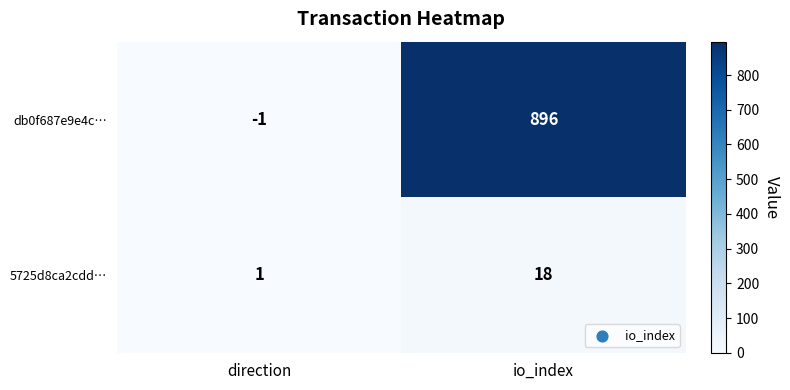

At how many categories does at least one series exceed 782?

1